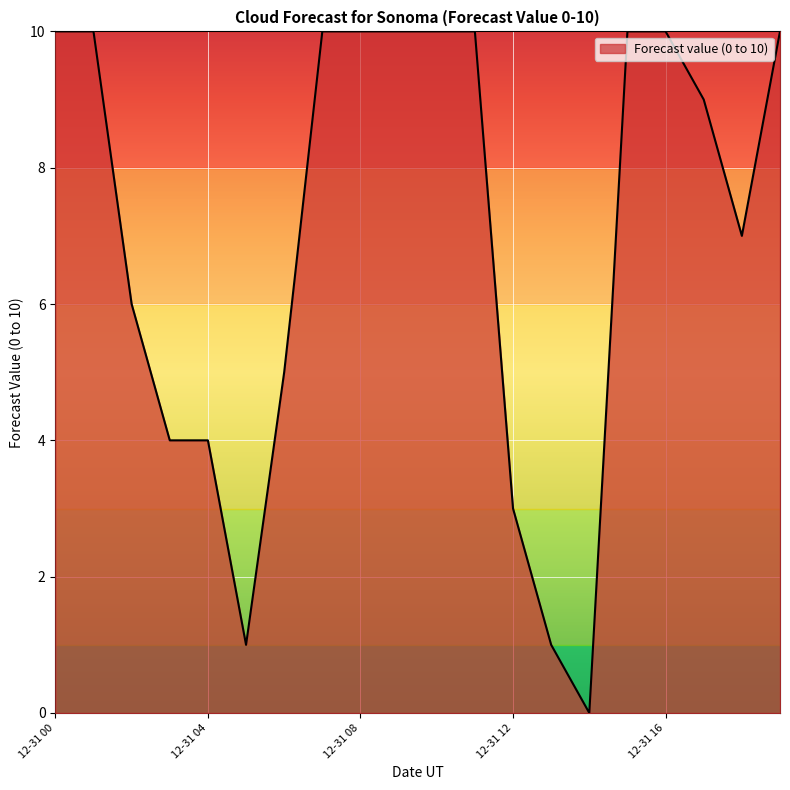

What is the difference between the maximum and minimum values?

10